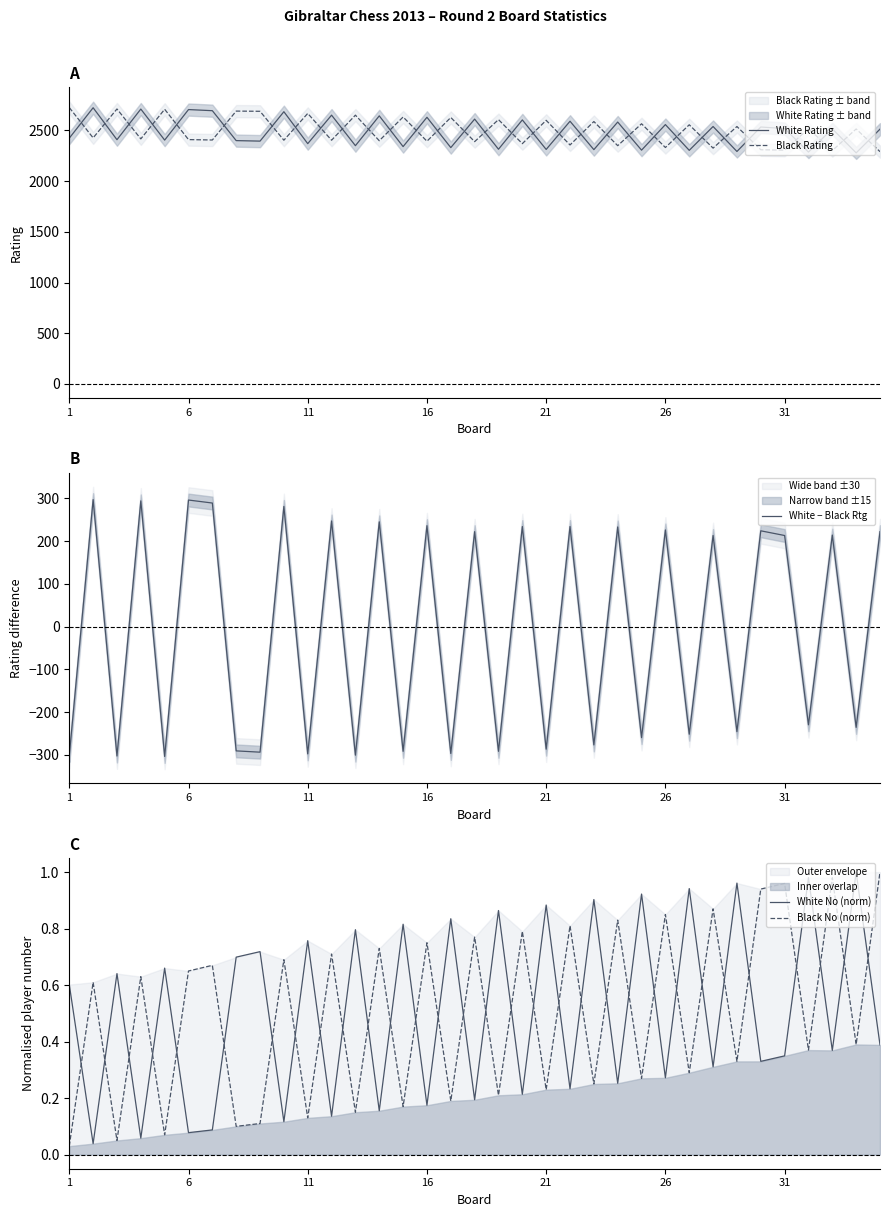

At which label does Black Rating reach its peak?

1